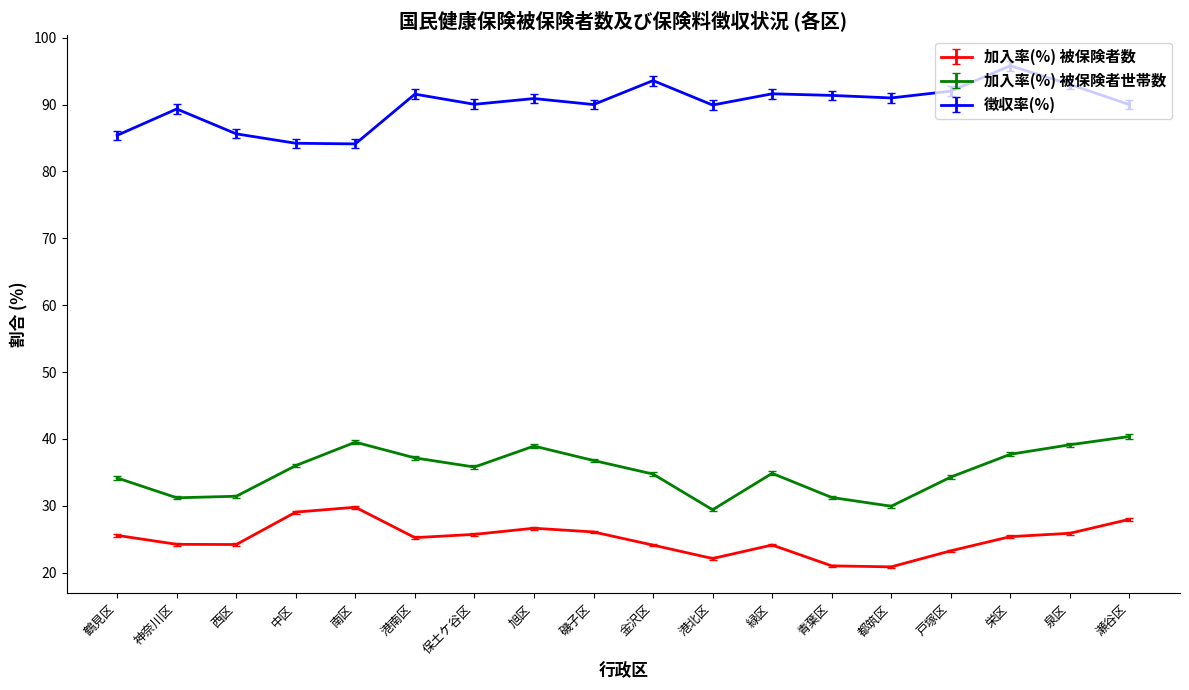

At 旭区, list the series in order from smallest to largest.

加入率(%) 被保険者数, 加入率(%) 被保険者世帯数, 徴収率(%)